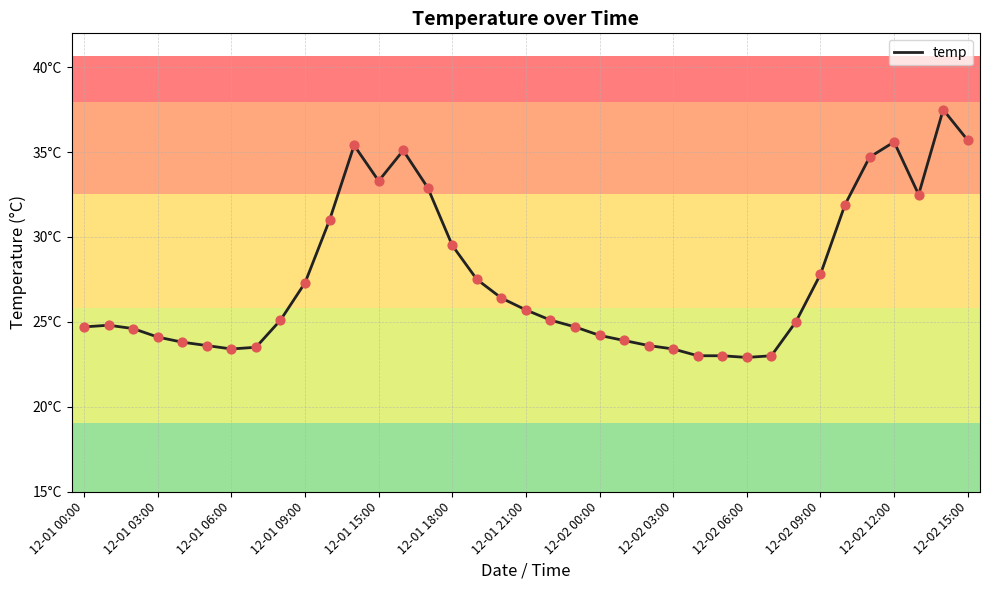

Is this an area chart (filled region under the line)?

No